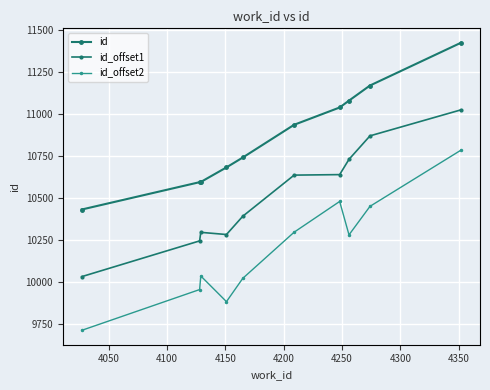

Reading left to right, transcribe all the data shown in this chart.

id: 10432	10595	10596	10683	10742	10937	11040	11081	11171	11426
id_offset1: 10032	10245	10296	10283	10392	10637	10640	10731	10871	11026
id_offset2: 9712	9955	10036	9883	10022	10297	10480	10281	10451	10786